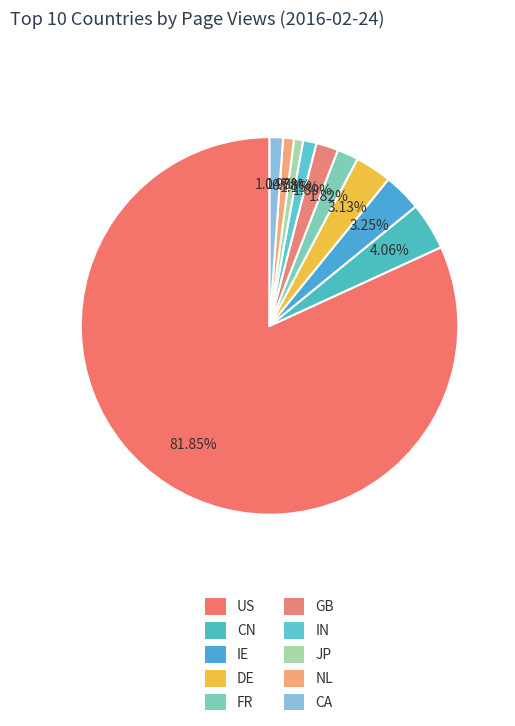

To the nearest percent, what portion does NL represent?

1%